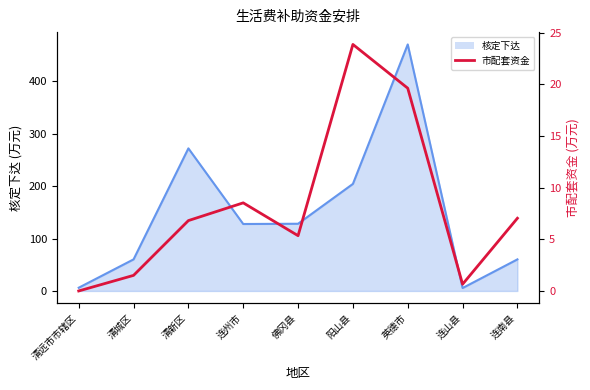

Where does the data first go above 6?

清新区